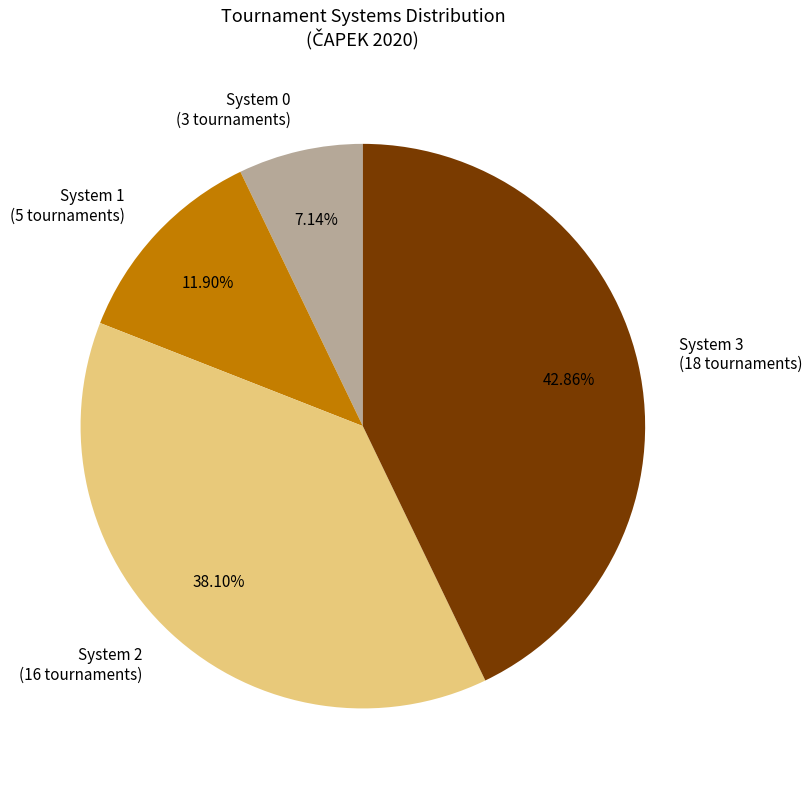

Rank the categories by value from lowest to highest.

System 0 (3 tournaments), System 1 (5 tournaments), System 2 (16 tournaments), System 3 (18 tournaments)